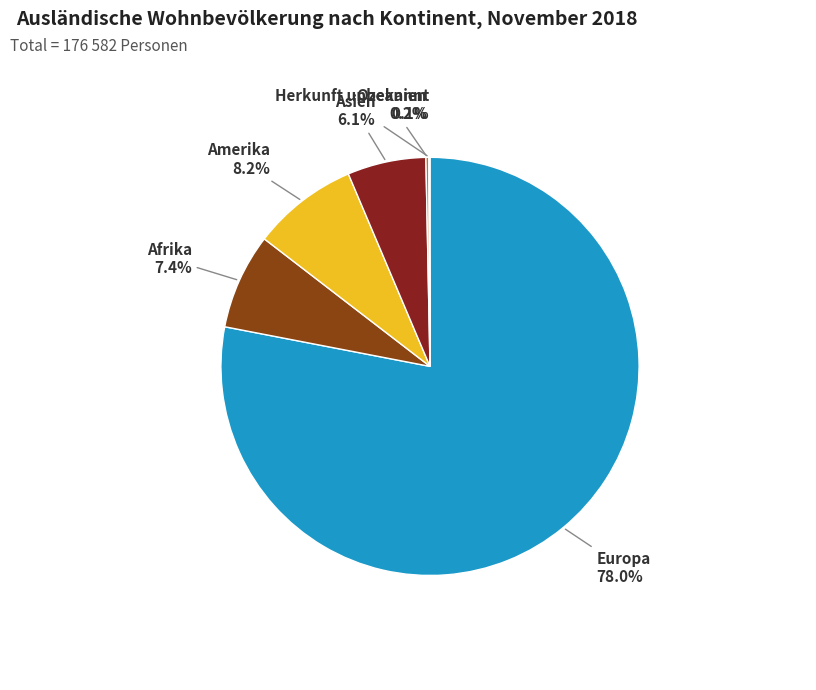

How much of the chart is everything except Asien?

93.9%